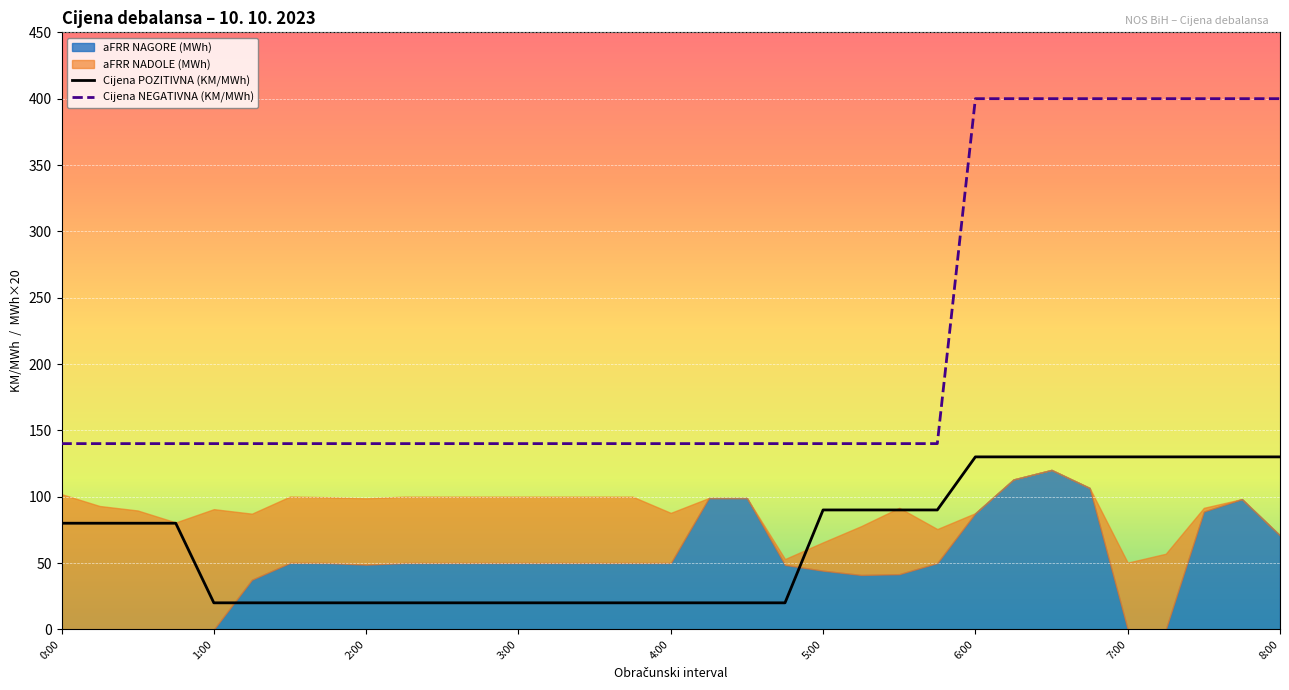

What is the difference between the Cijena NEGATIVNA (KM/MWh) values at 22 and 27?

260